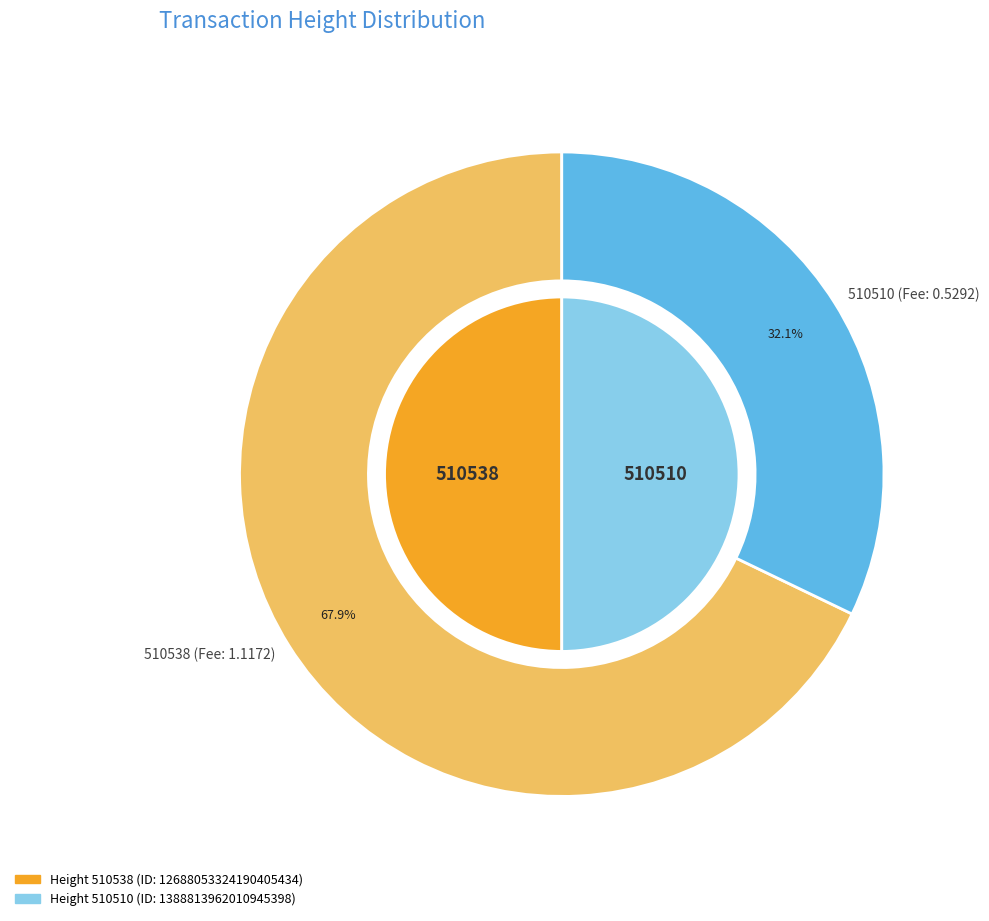

The 510538 slice represents 64% of the pie. True or false?

False